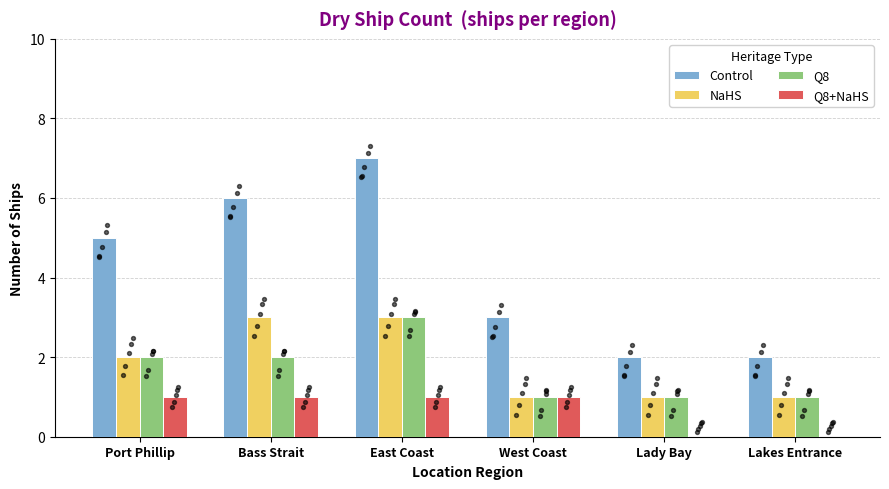

Which series reaches the maximum Y coordinate?

Control